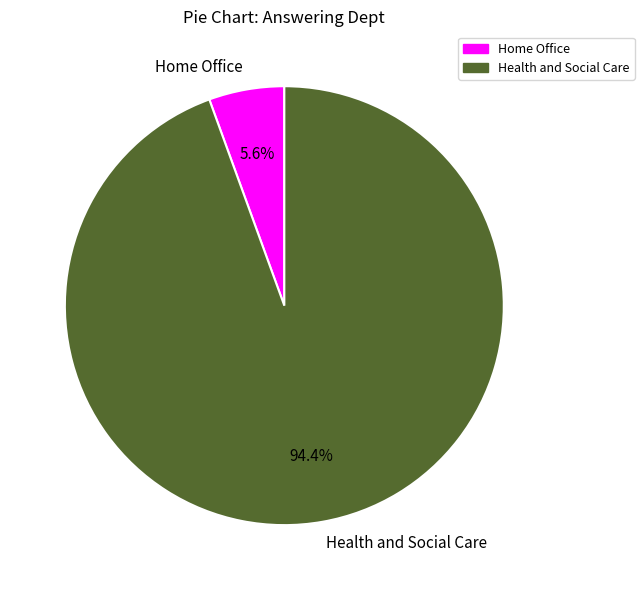

How many slices are in this pie chart?

2